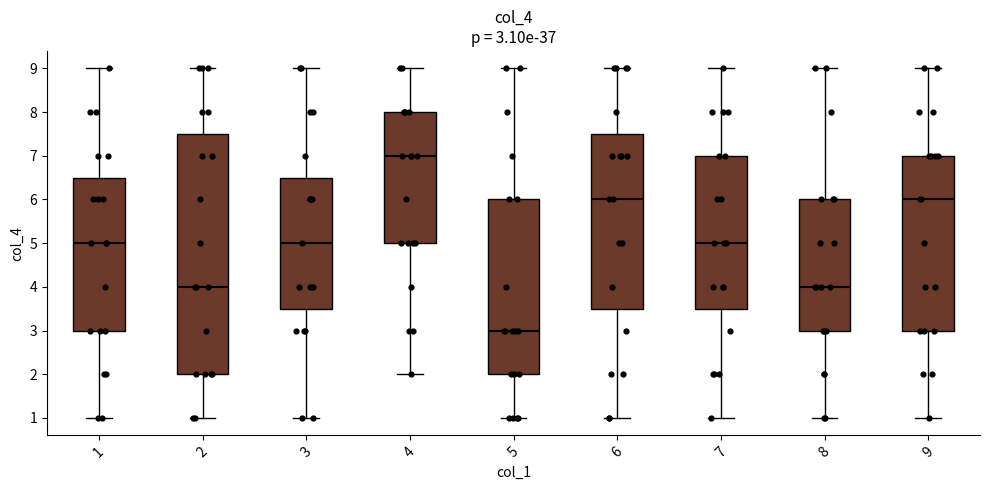

Which box is the tallest, from its lower edge to its upper edge?

2